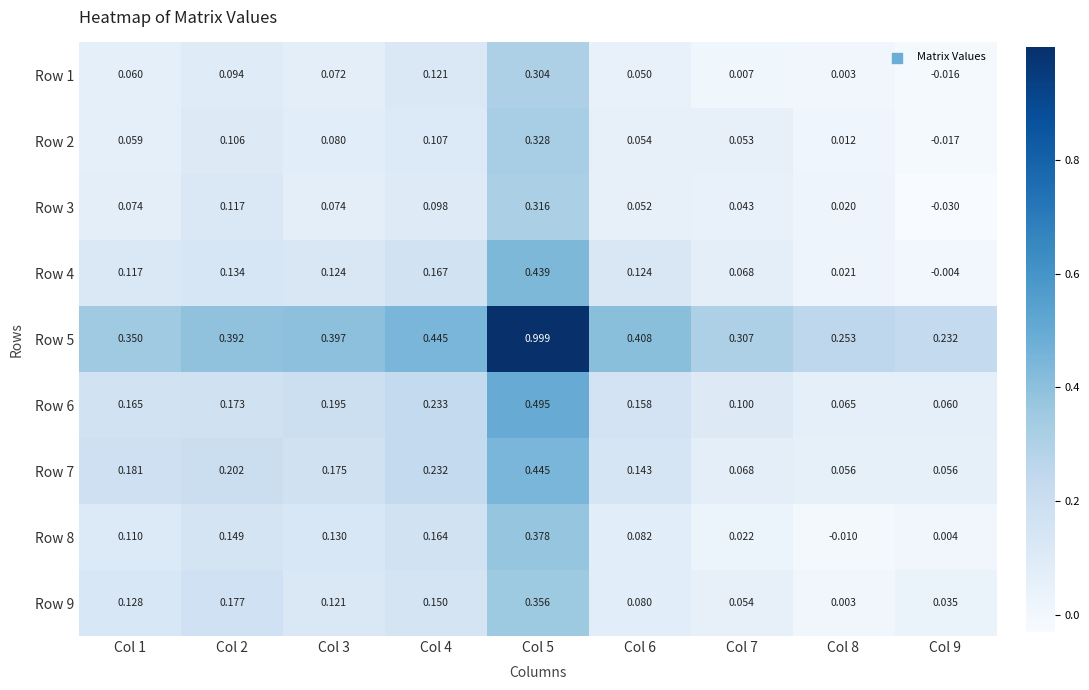

Is the value of Row 7 at Col 8 greater than the value of Row 8 at Col 4?

No